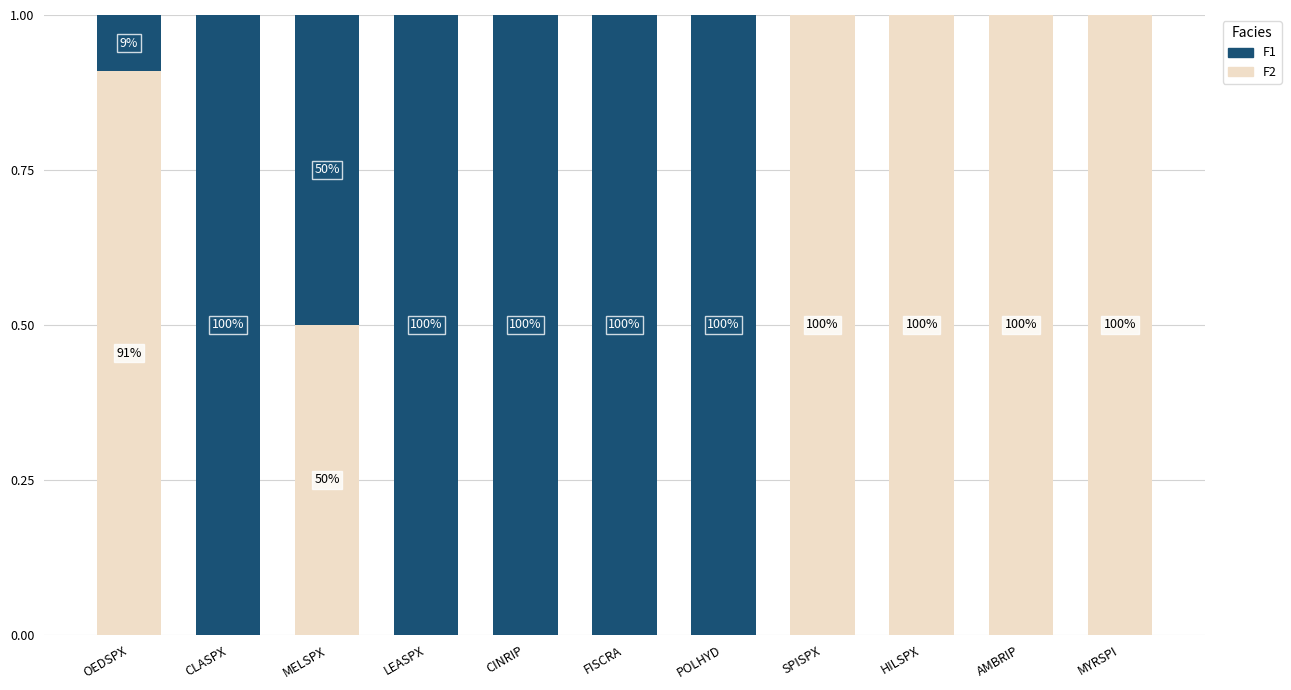

What are all the series names shown in the legend?

F1, F2